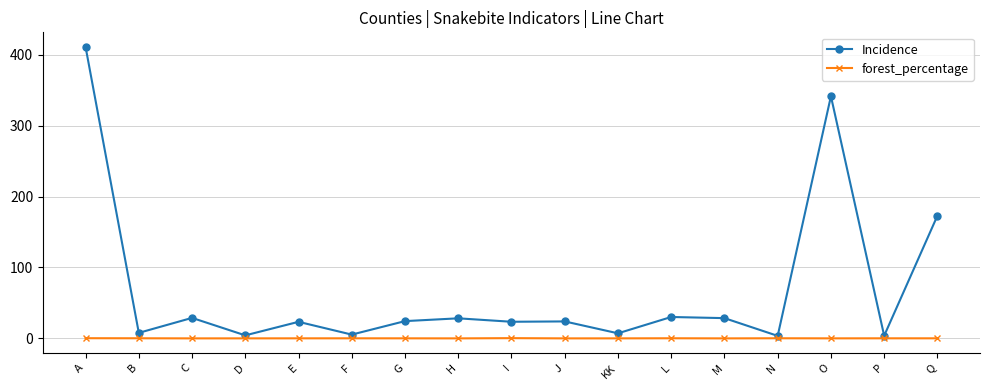

Rank the series by their average value, from lowest to highest.

forest_percentage, Incidence